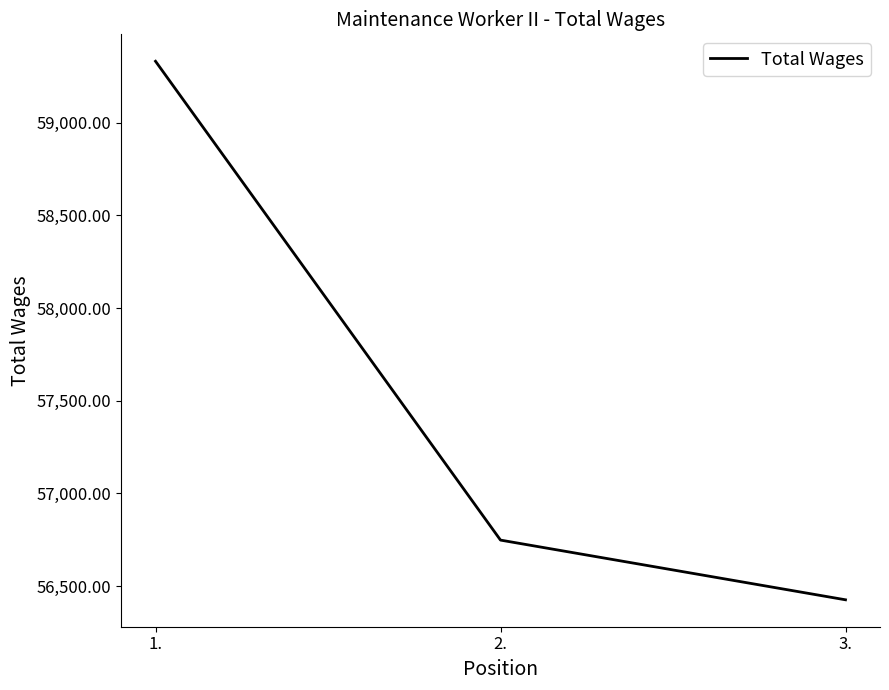

What position from the right is 1.?

3